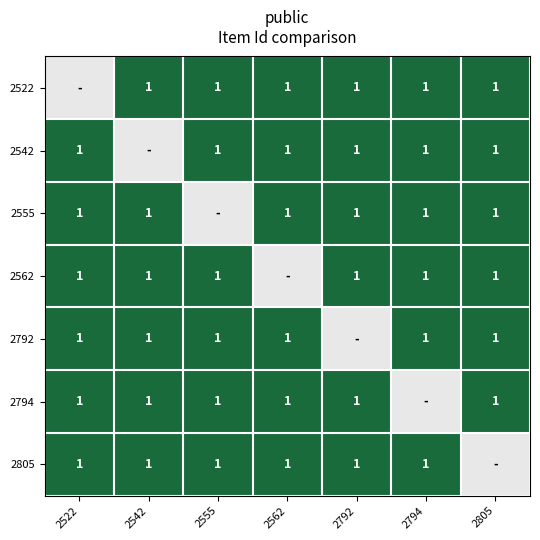

Which category has the lowest value in the 2542 series?

2522